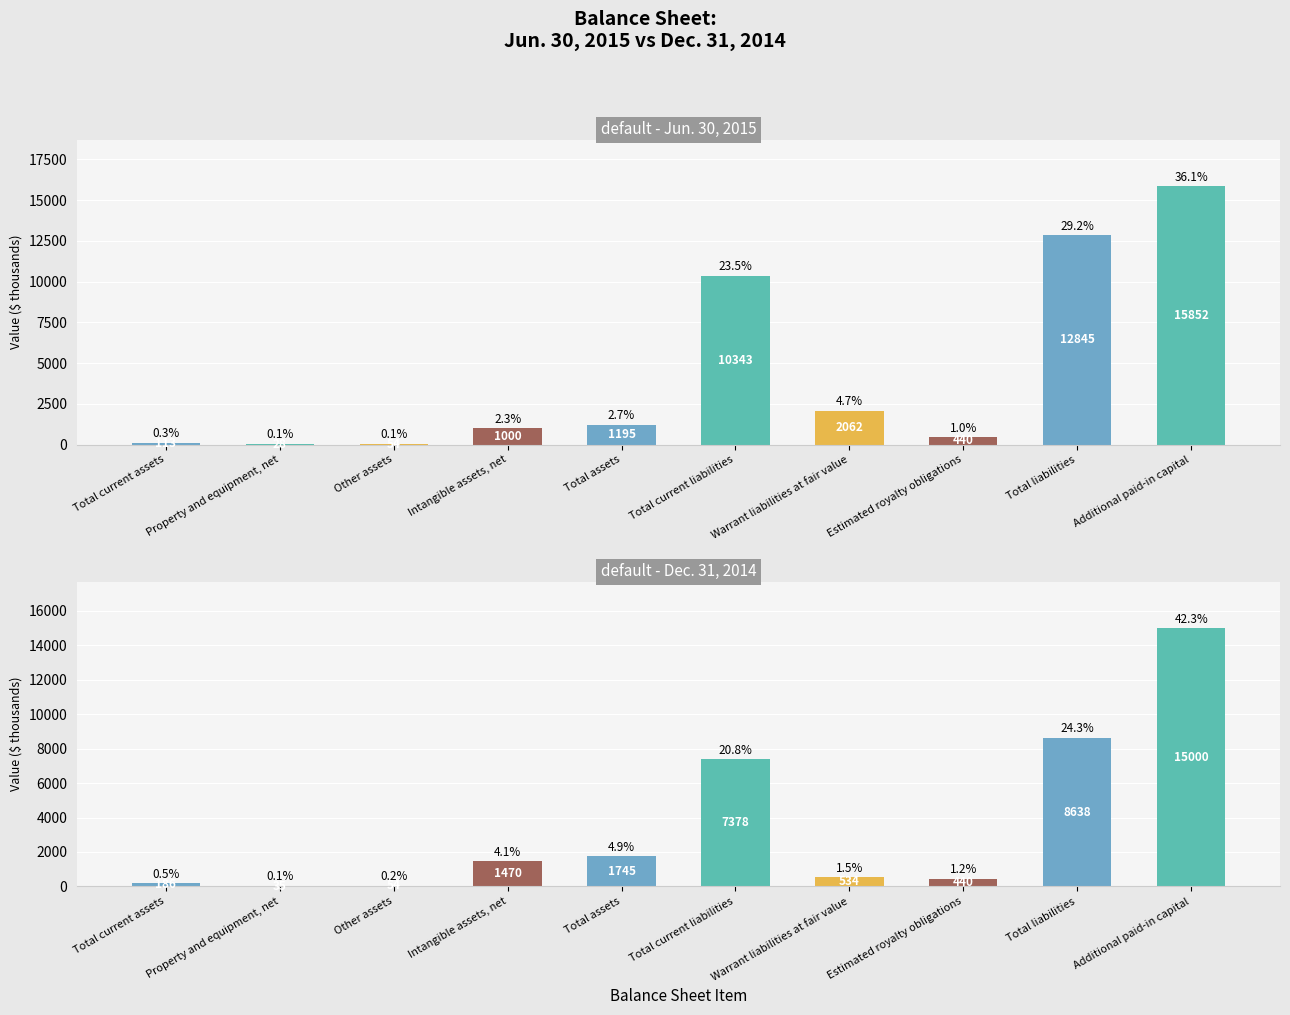

List the labels in order of Jun. 30, 2015 value, largest first.

Additional paid-in capital, Total liabilities, Total current liabilities, Warrant liabilities at fair value, Total assets, Intangible assets, net, Estimated royalty obligations, Total current assets, Other assets, Property and equipment, net